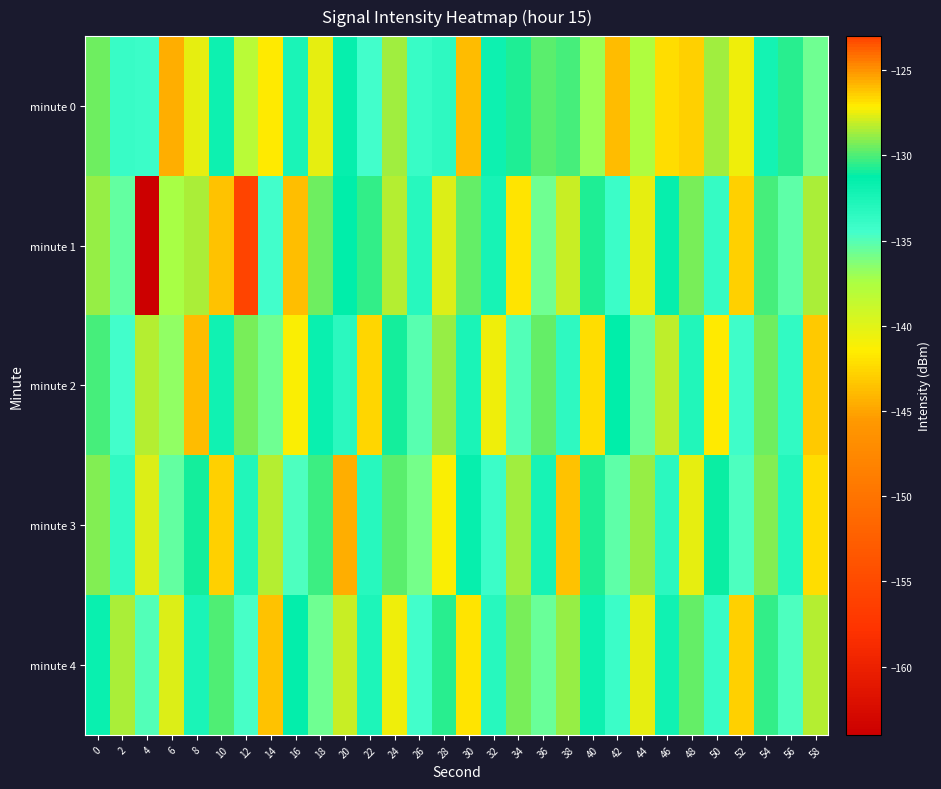

Which series changed the most between 16 and 34?

minute 1